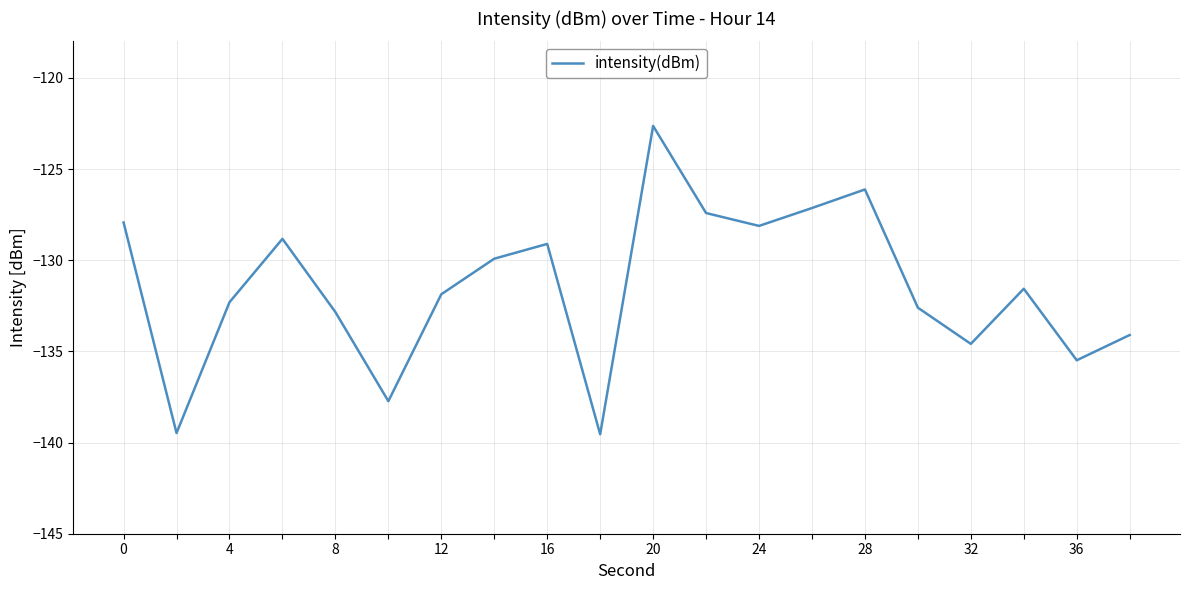

How many series are shown in this chart?

1